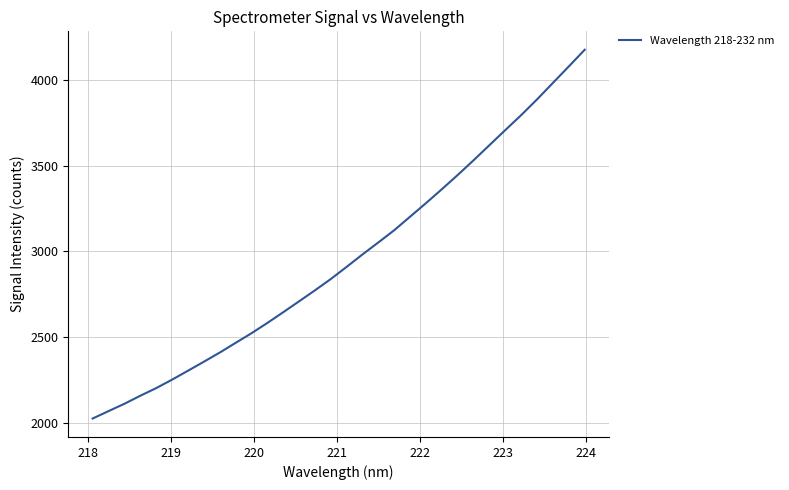

What is the difference between the maximum and minimum values?

2153.5